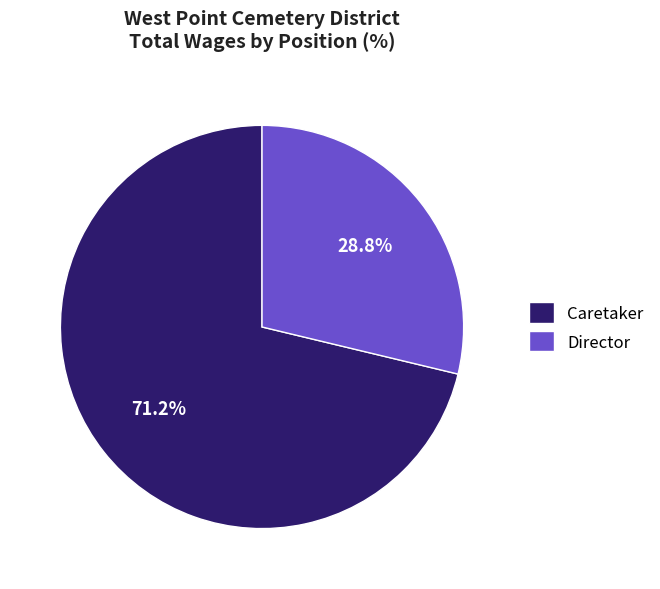

What percentage is NOT represented by Director?

71.2%